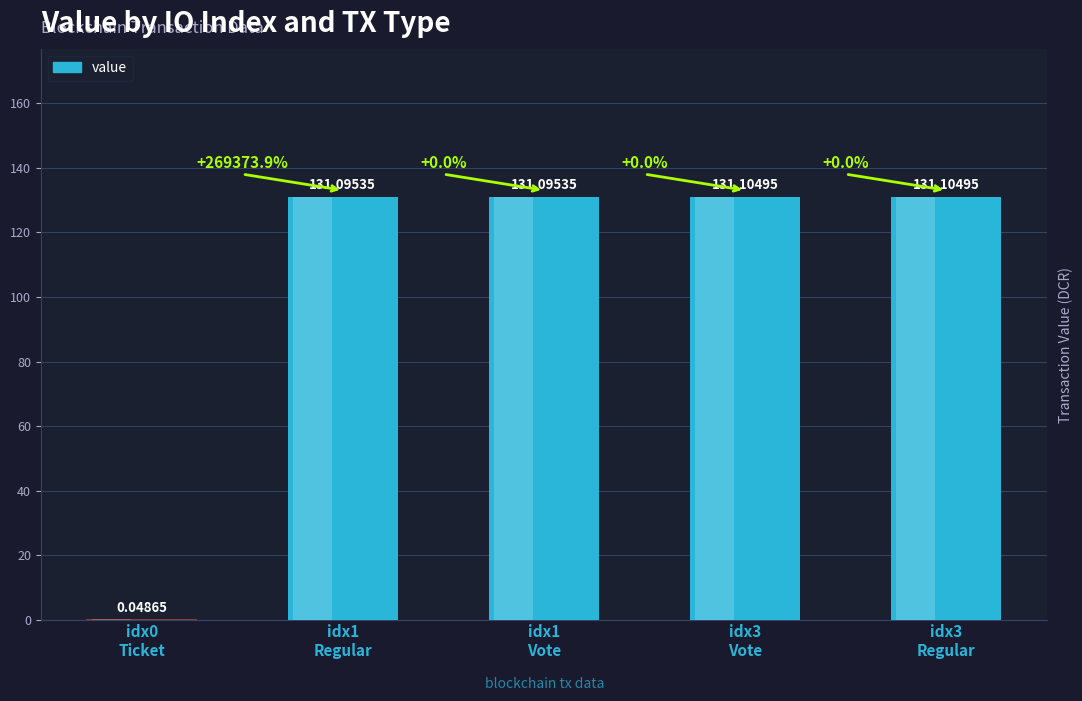

What is the sum of all values?

524.4